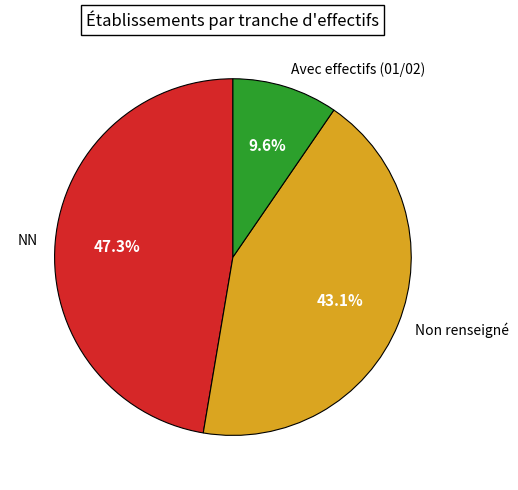

Which slice is the largest?

NN